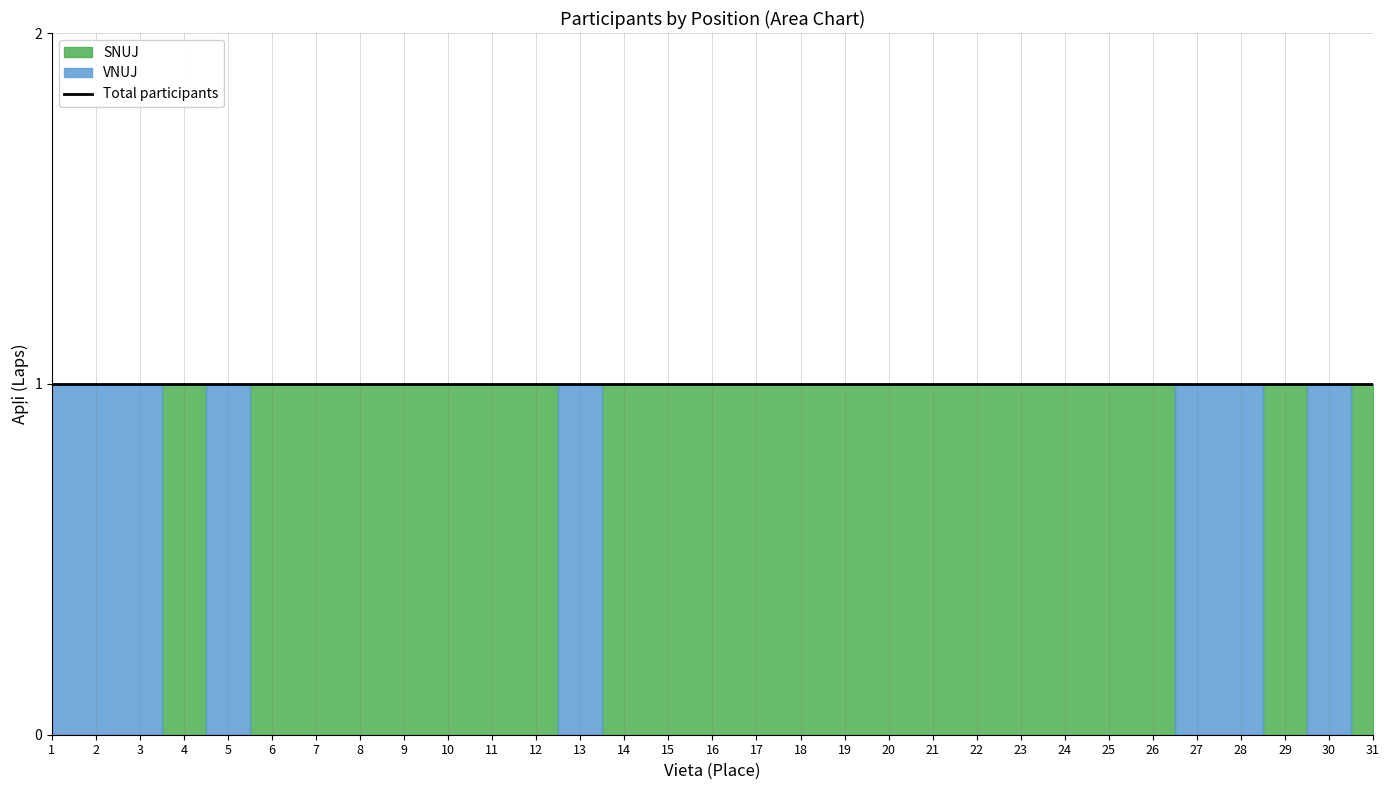

At which label is SNUJ closest to 0?

1